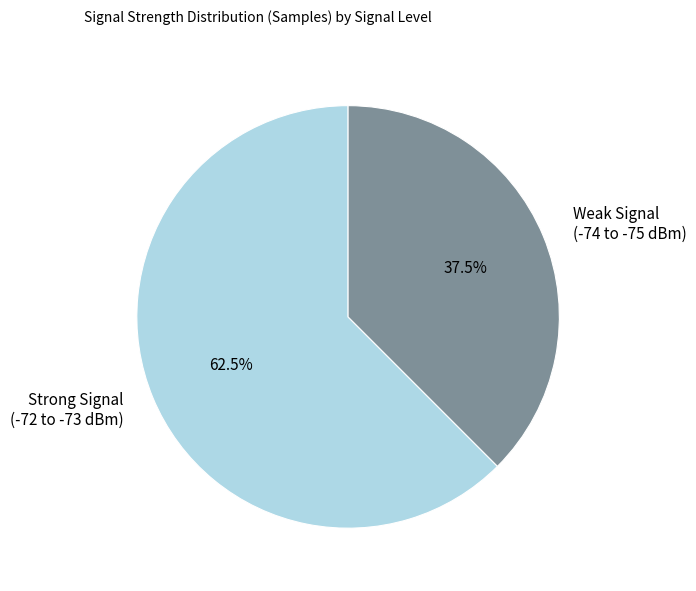

What is the largest slice in the pie chart?

Strong Signal (-72 to -73 dBm)